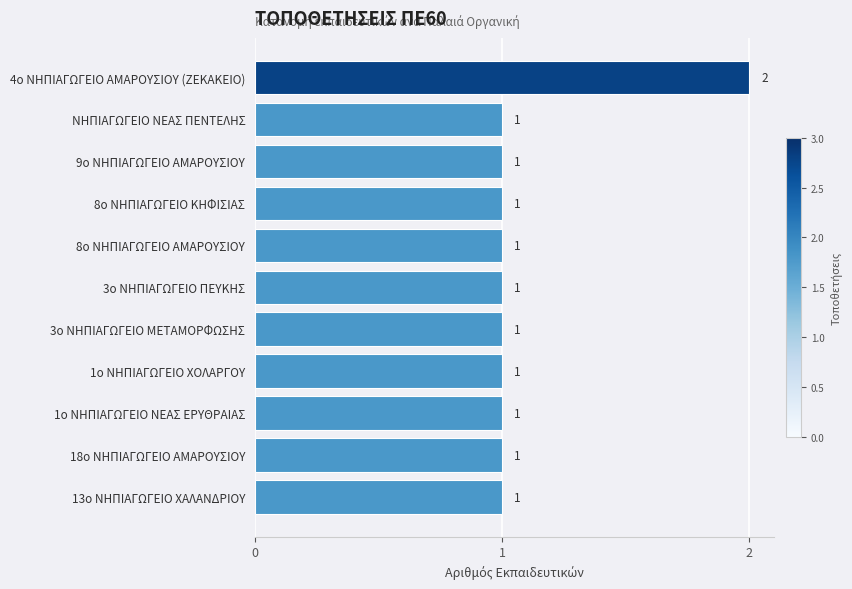

At which category does the chart reach its peak across all series?

4ο ΝΗΠΙΑΓΩΓΕΙΟ ΑΜΑΡΟΥΣΙΟΥ (ΖΕΚΑΚΕΙΟ)